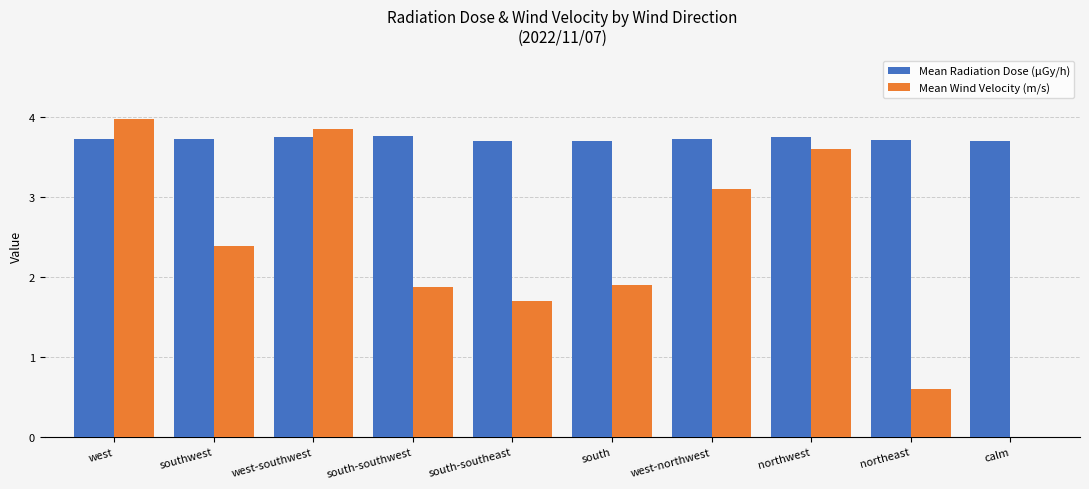

The Mean Radiation Dose (μGy/h) series shows 6.4 at south. True or false?

False